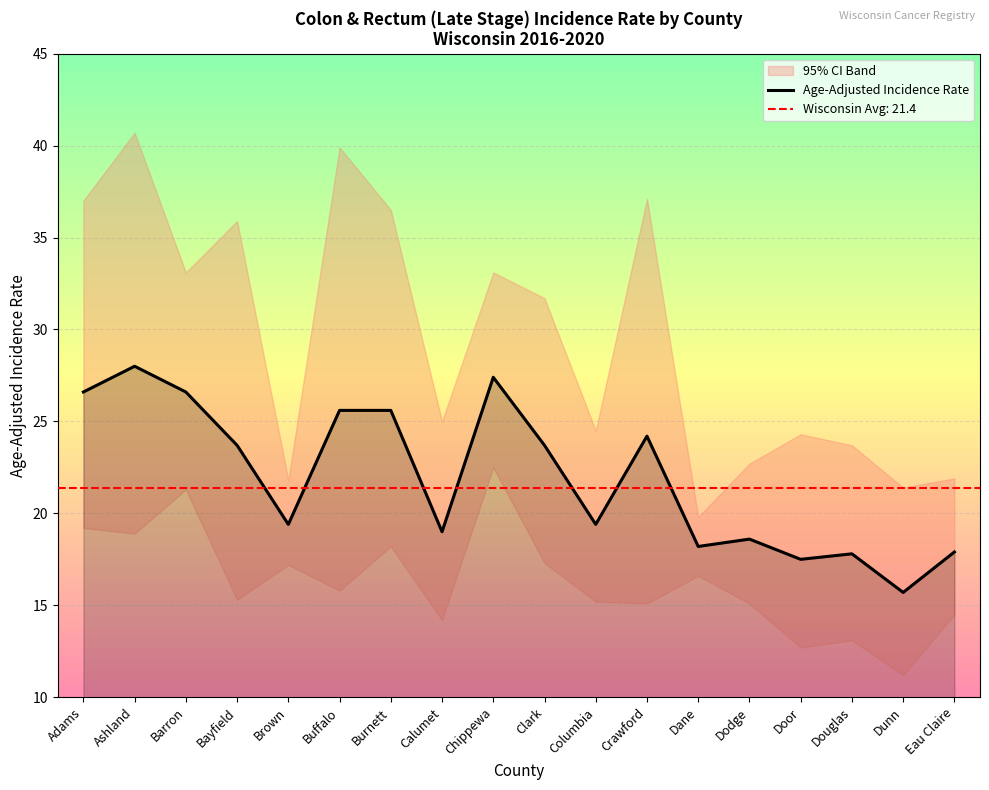

Reading right to left, extract all data points from this chart.

Eau Claire=17.9	Dunn=15.7	Douglas=17.8	Door=17.5	Dodge=18.6	Dane=18.2	Crawford=24.2	Columbia=19.4	Clark=23.7	Chippewa=27.4	Calumet=19.0	Burnett=25.6	Buffalo=25.6	Brown=19.4	Bayfield=23.7	Barron=26.6	Ashland=28.0	Adams=26.6